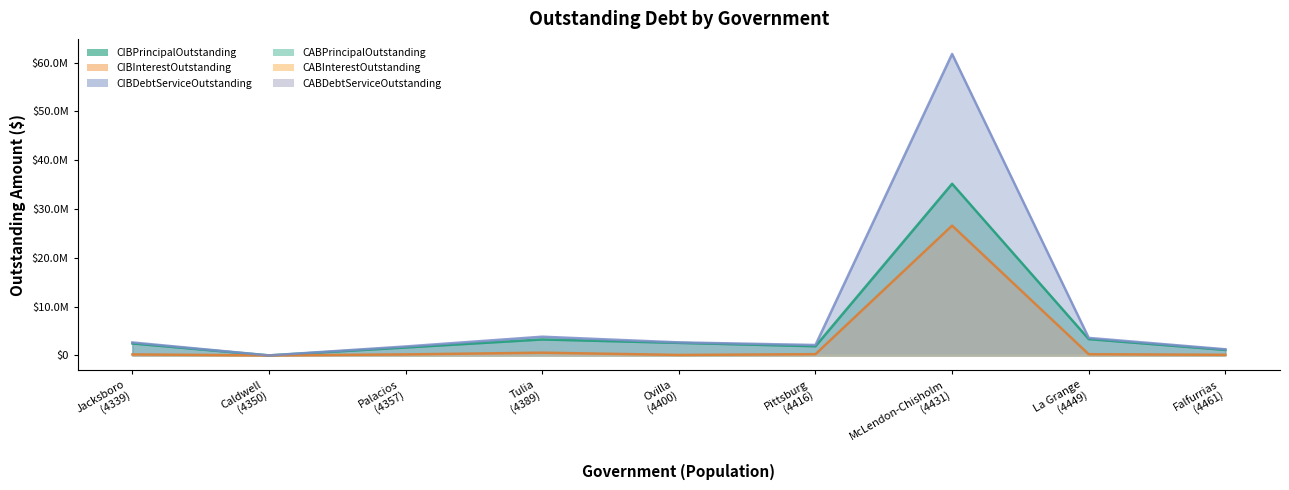

What is the difference between the second highest and second lowest values in the CIBPrincipalOutstanding series?

2215000.0